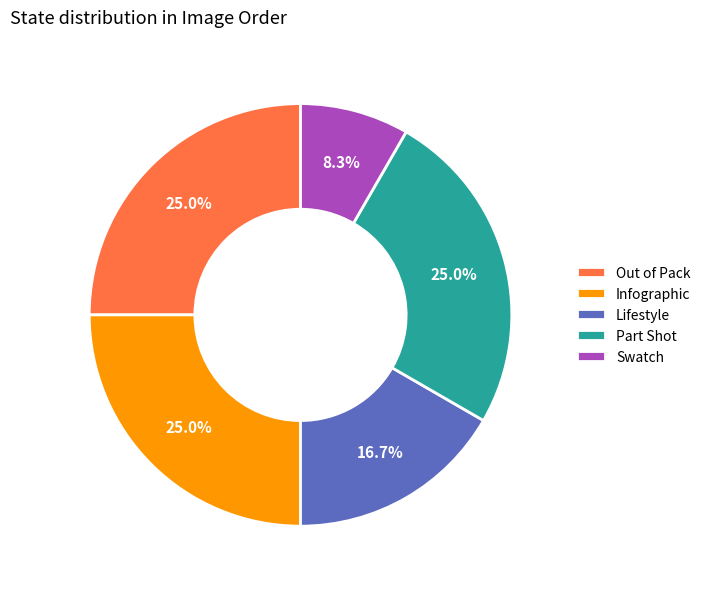

What is the ratio of the value at Part Shot to the value at Swatch?

3.0